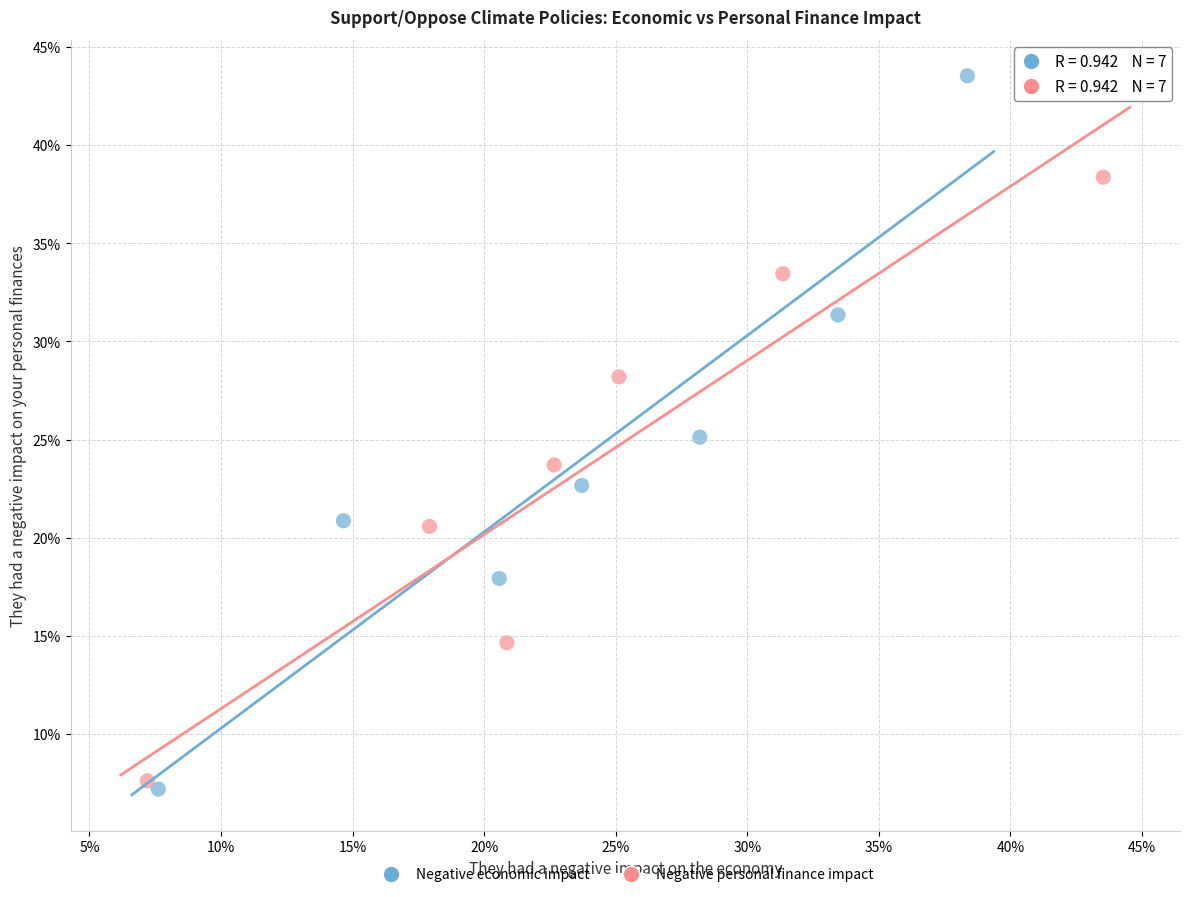

Which series contains the highest Y value?

Negative economic impact